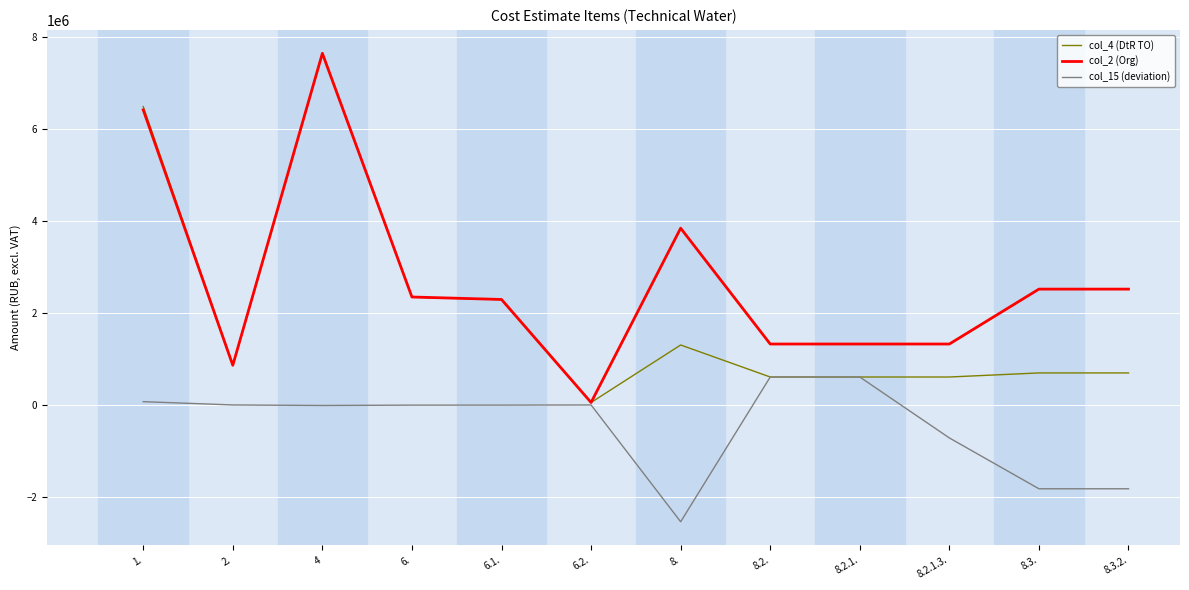

What is the maximum value shown in the chart?

7653481.0